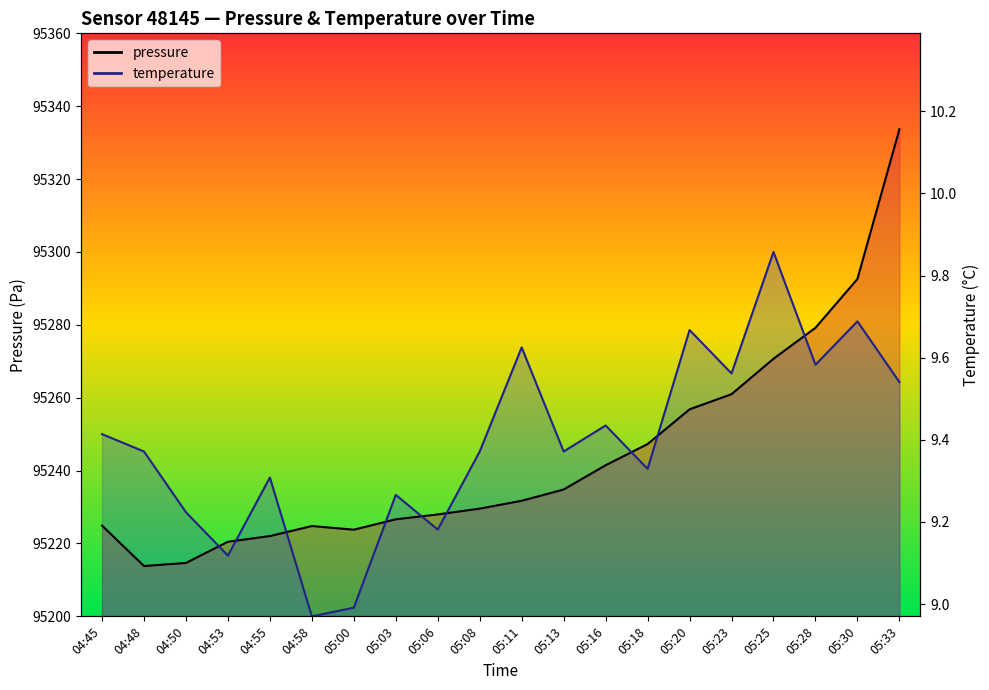

What is the greatest value displayed?

95333.7